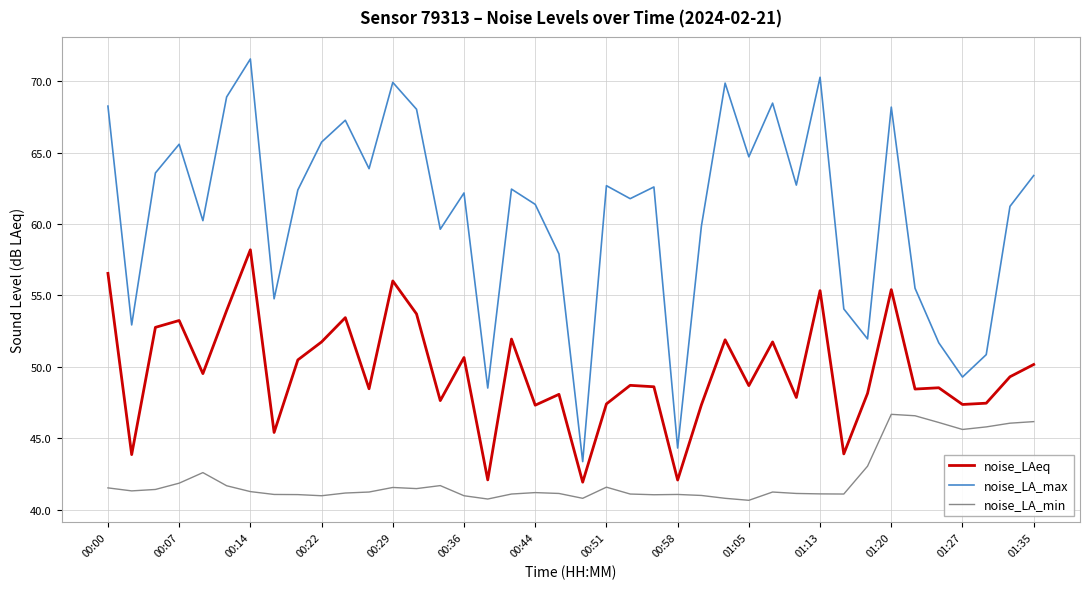

List the series in order of their overall mean, lowest first.

noise_LA_min, noise_LAeq, noise_LA_max